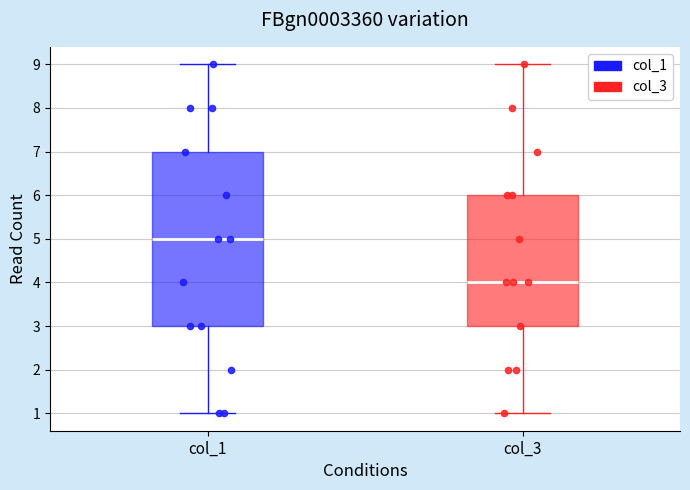

Which box's median line is the highest?

col_1